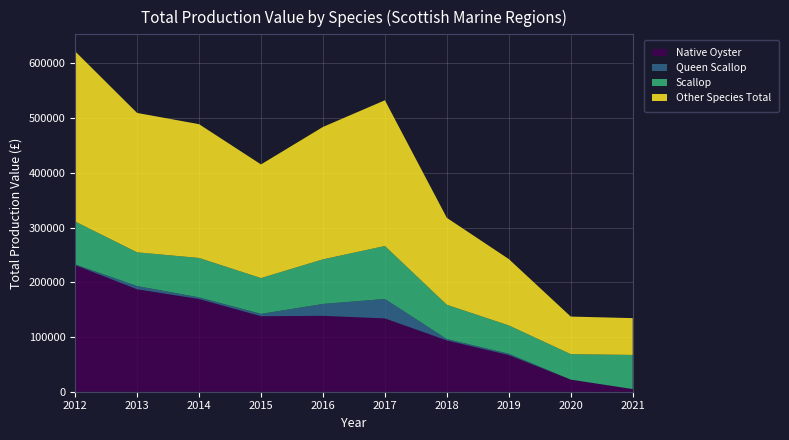

Reading right to left, list all the values displayed in this chart.

Native Oyster: 4800	22050	66950	93720	134000	138690	138000	169400	187200	231410
Queen Scallop: 75	70	2520	2520	35490	21700	4290	3060	5940	1300
Scallop: 62370	46550	51740	62620	96820	81550	65400	72000	61600	78300
Other Species Total: 67245	68670	121210	158860	266310	241940	207690	244460	254740	311010